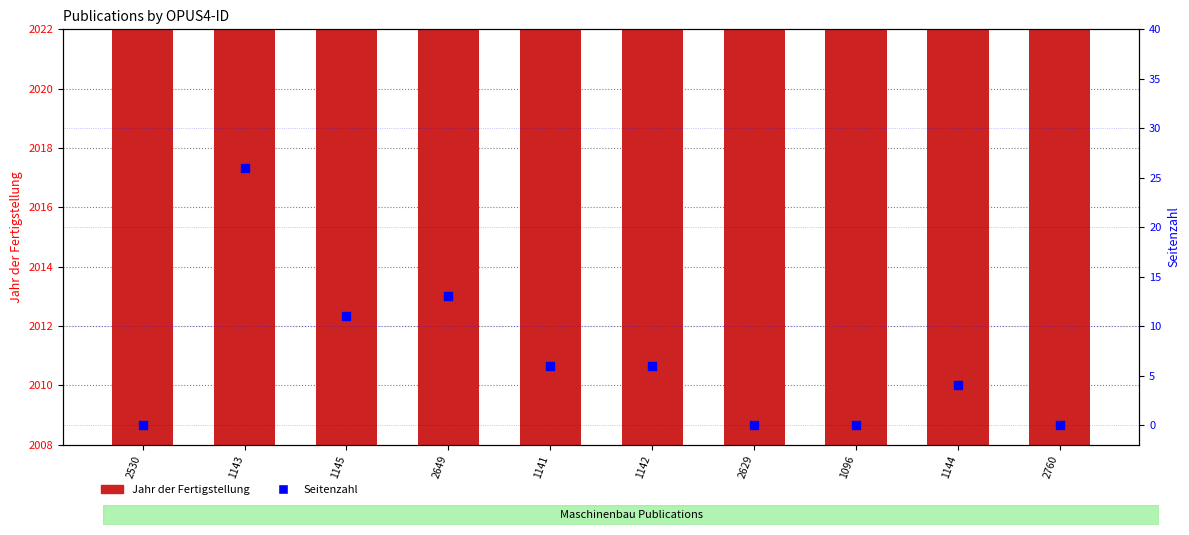

Which series contains the highest Y value?

Jahr der Fertigstellung